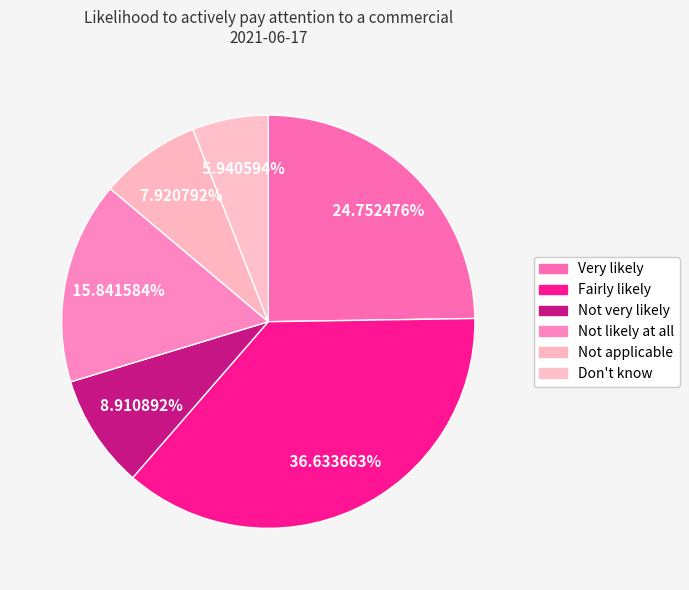

How many segments does this pie chart have?

6